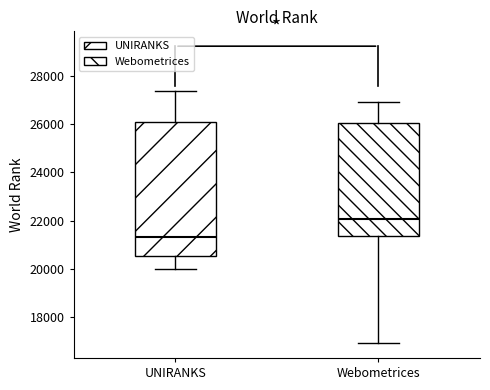

Where does the upper whisker of the box for UNIRANKS end on the y-axis? The values are not printed on the chart, so give them approximately, as read against the axis.

27400